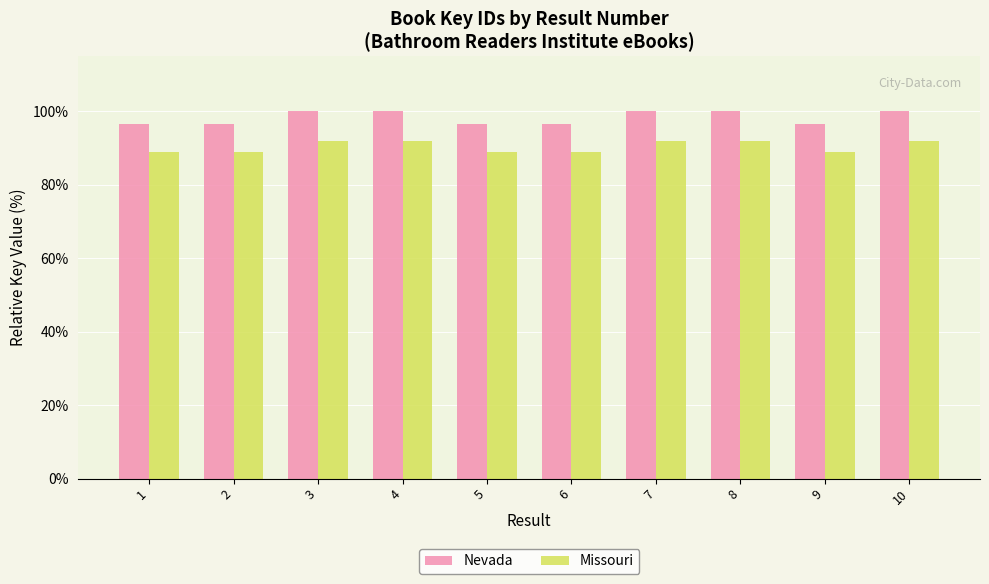

List the series in order of their overall mean, lowest first.

Missouri, Nevada